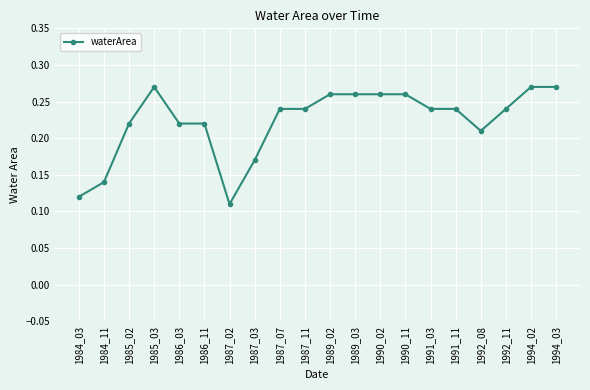

Which label corresponds to the smallest value in the chart?

1987_02